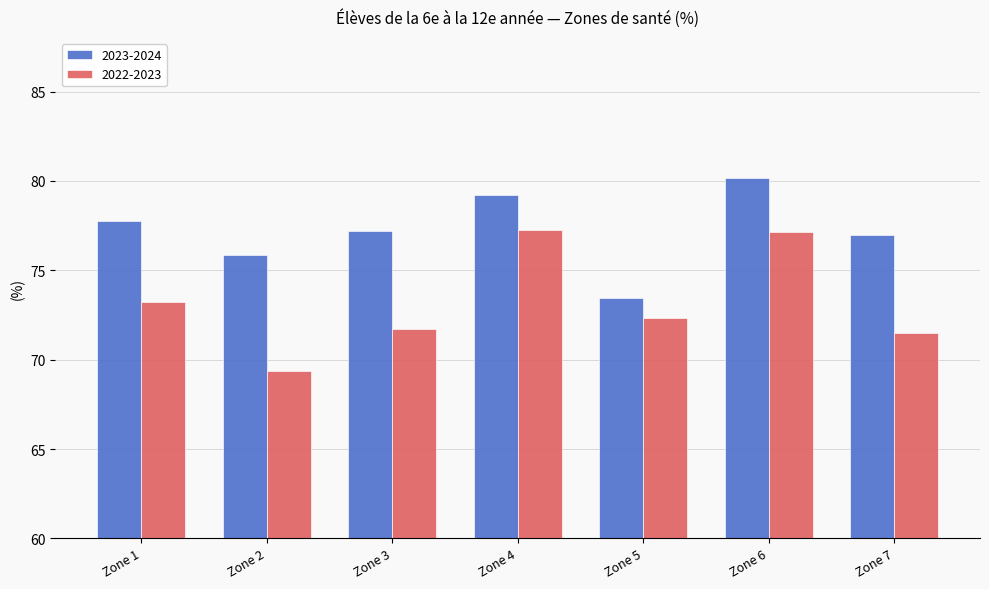

Reading right to left, extract all data points from this chart.

2023-2024: 77.0	80.2	73.5	79.2	77.2	75.9	77.8
2022-2023: 71.5	77.2	72.3	77.2	71.7	69.4	73.2